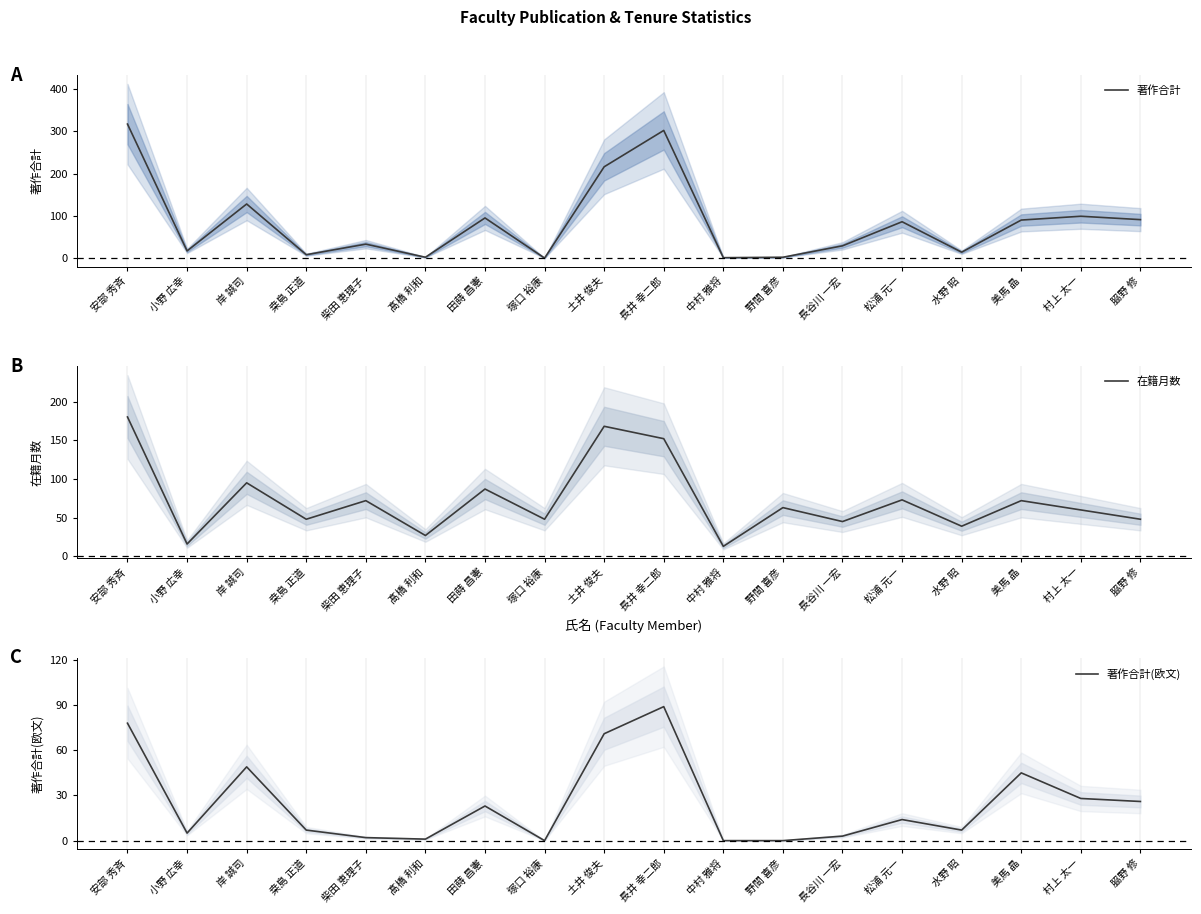

Is it true that 著作合計 equals 56 at 美馬 晶?

False